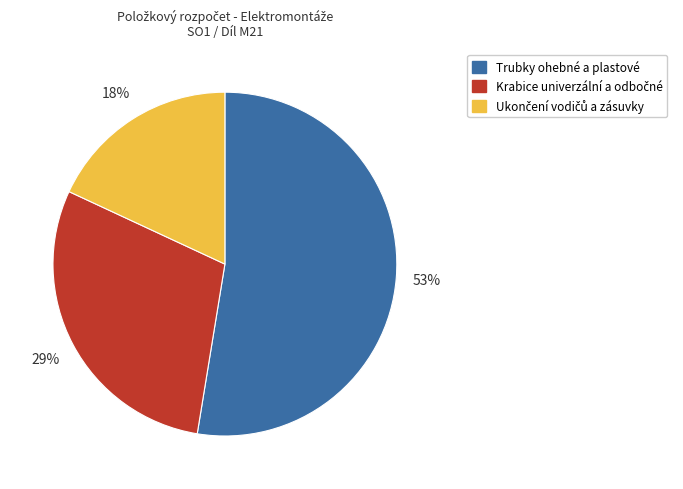

To the nearest percent, what is the average slice percentage?

33%